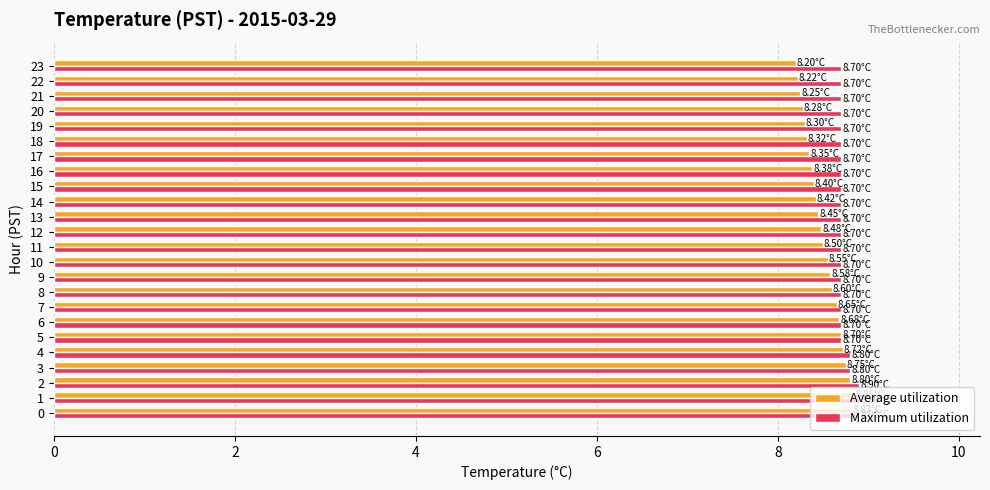

True or false: Maximum utilization has a value of 8.7 at 13.

True